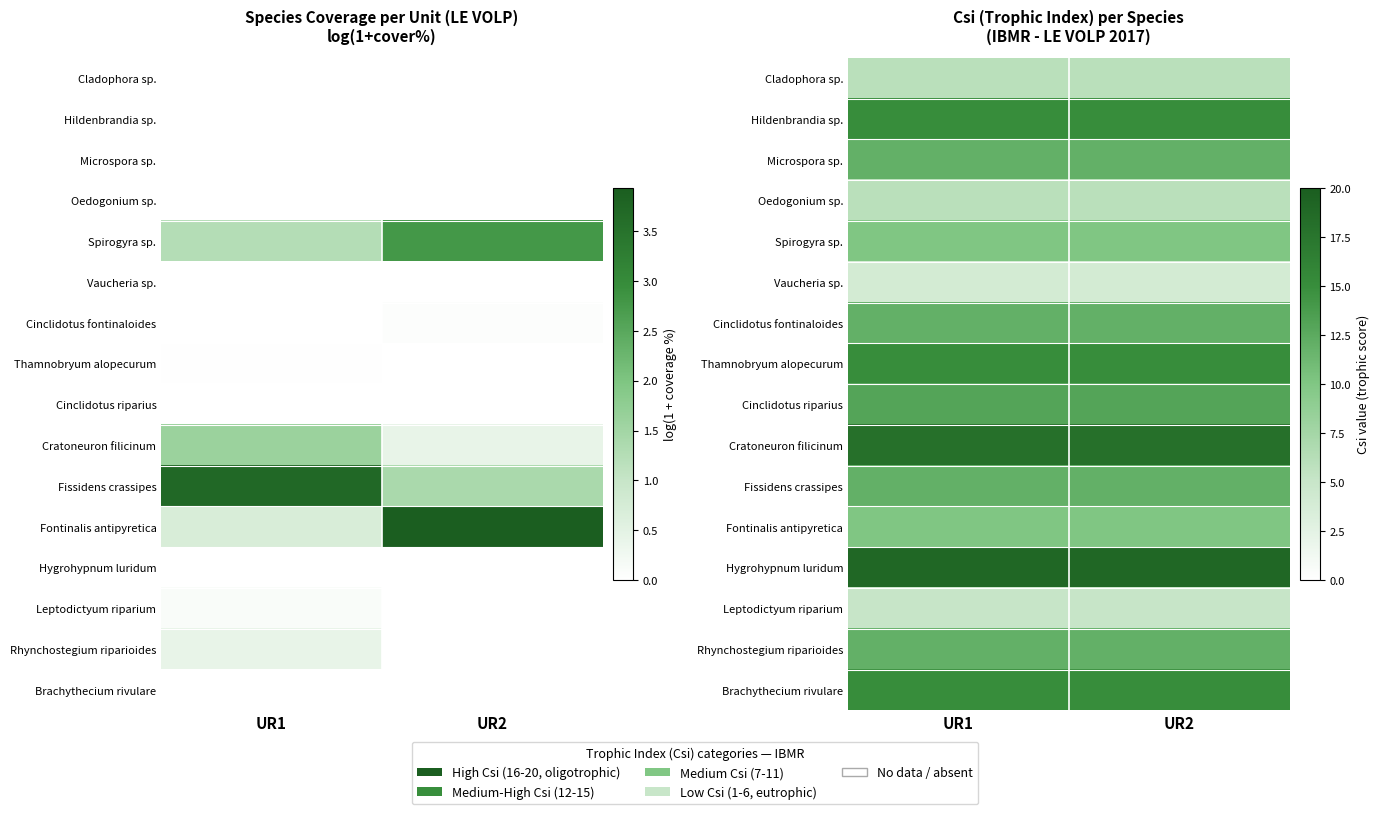

At how many categories does at least one series exceed 4?

2